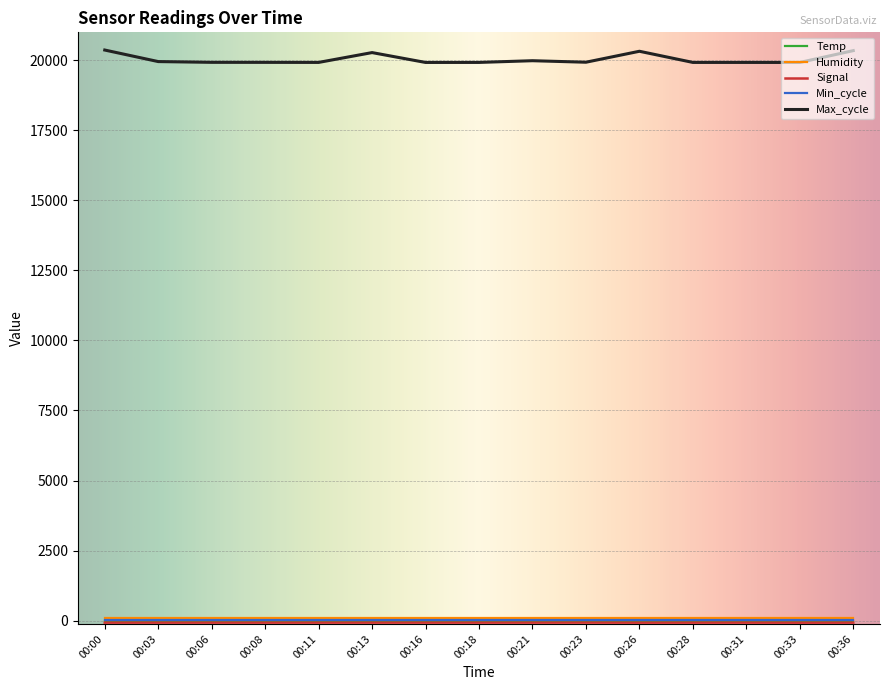

What is the smallest value displayed?

-75.0